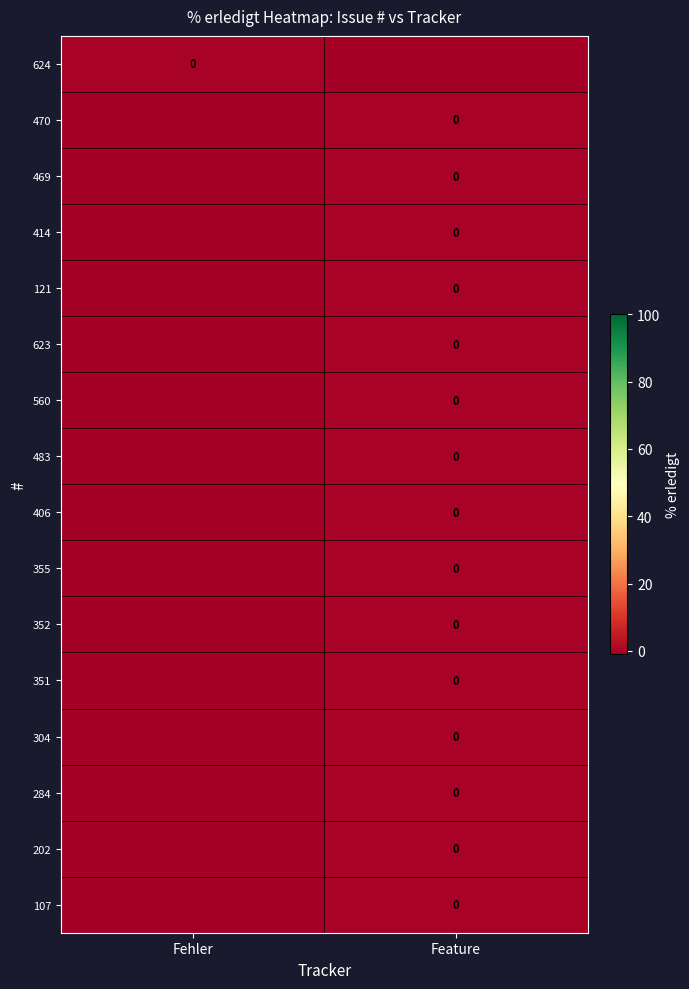

Which category has the highest value across all series?

Fehler